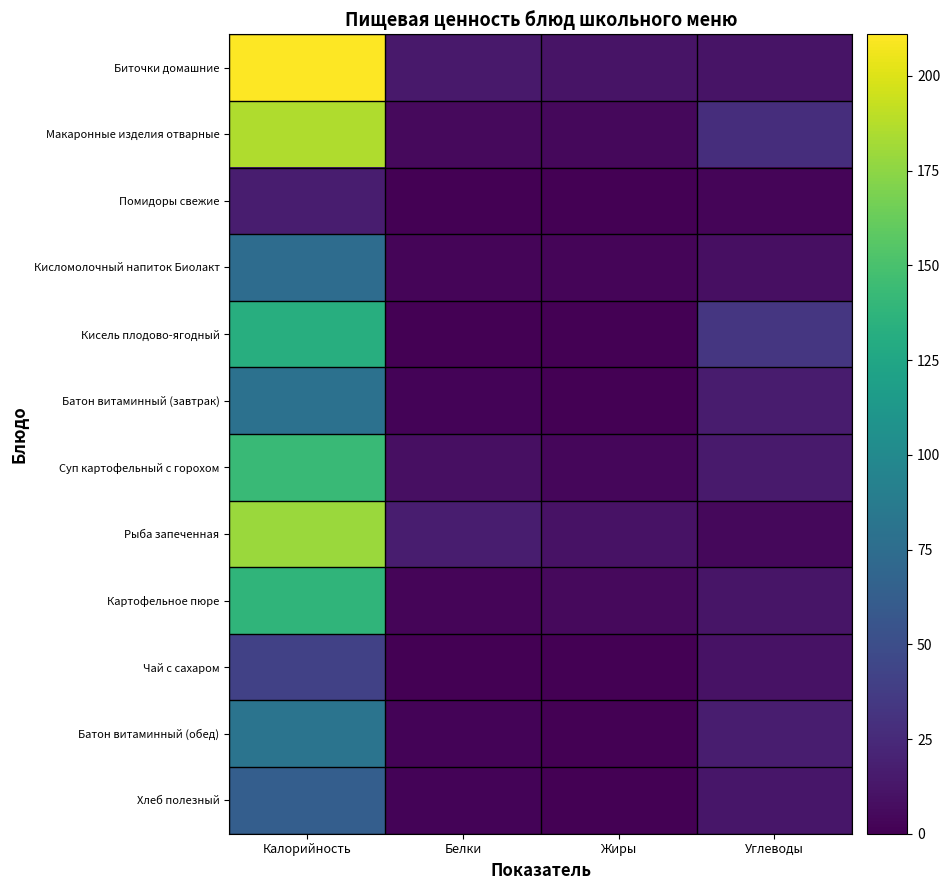

What is the total value across all series at Углеводы?

170.7